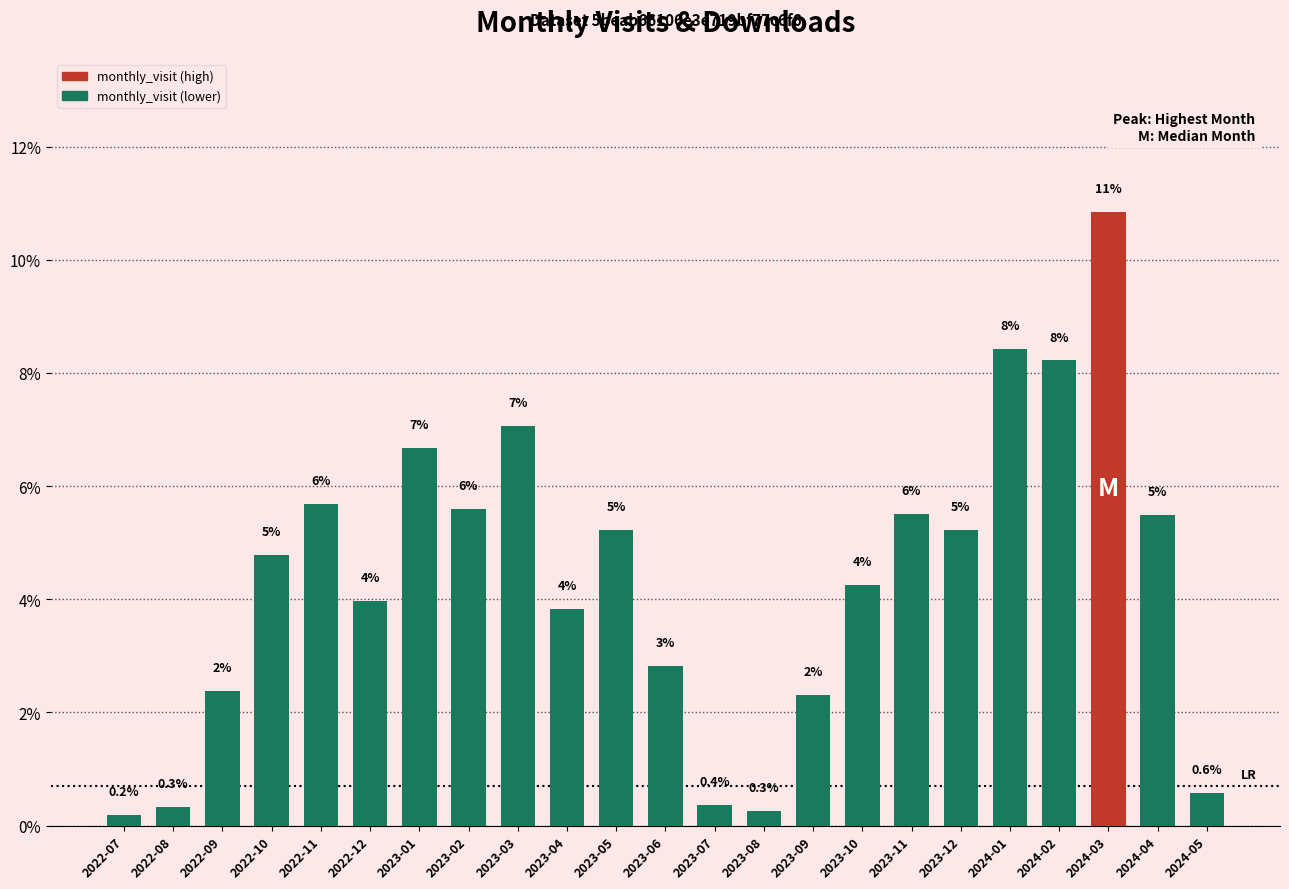

What is the label of the 1st bar from the right?

2024-05